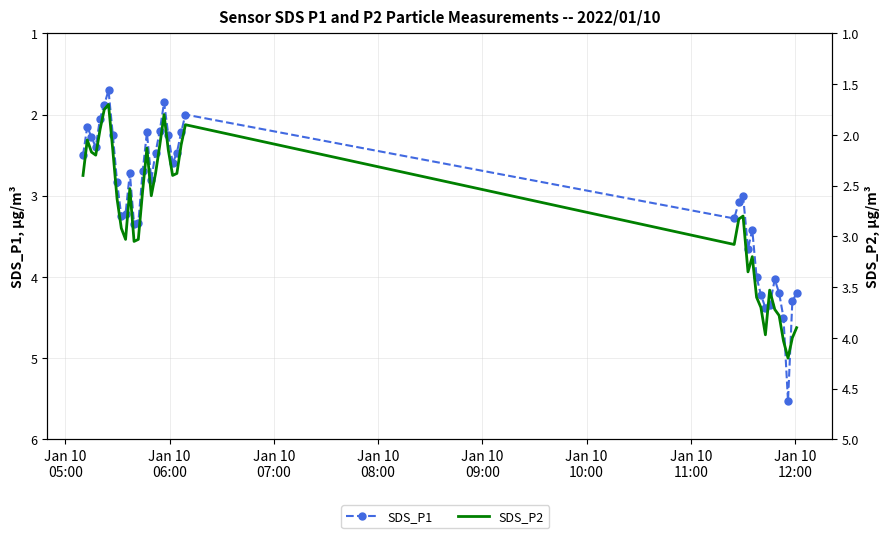

True or false: SDS_P2 and SDS_P1 cross at least once.

False